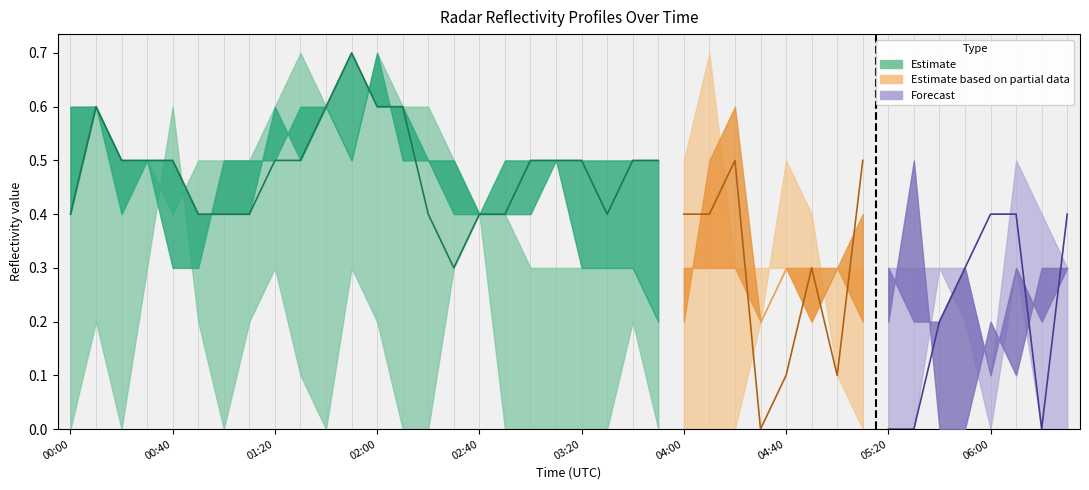

Which category has the lowest value across all series?

04:30